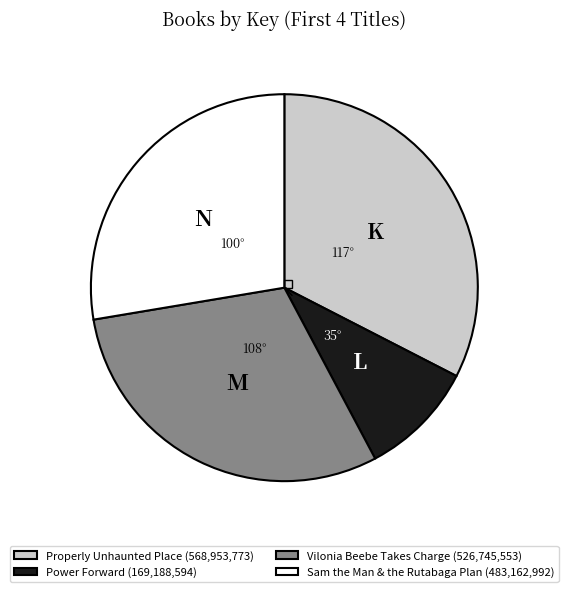

The Power Forward (169,188,594) slice represents 21% of the pie. True or false?

False